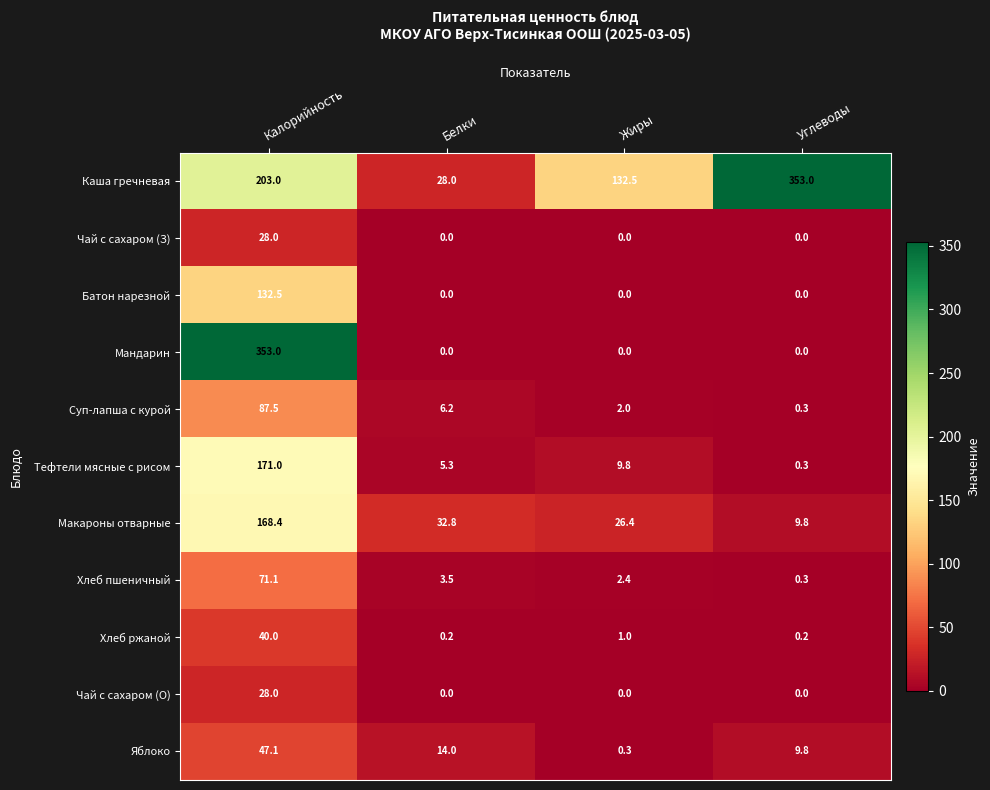

What is the minimum value for Тефтели мясные с рисом?

0.3